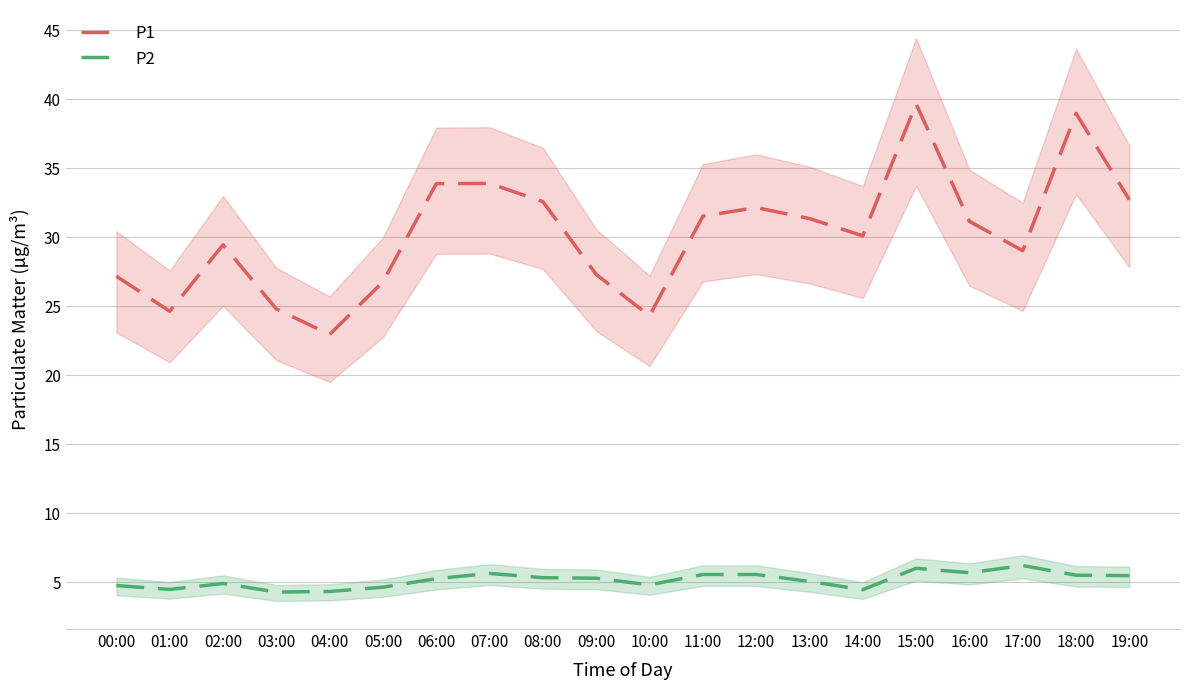

Which category has the highest value in the P1 series?

15:00